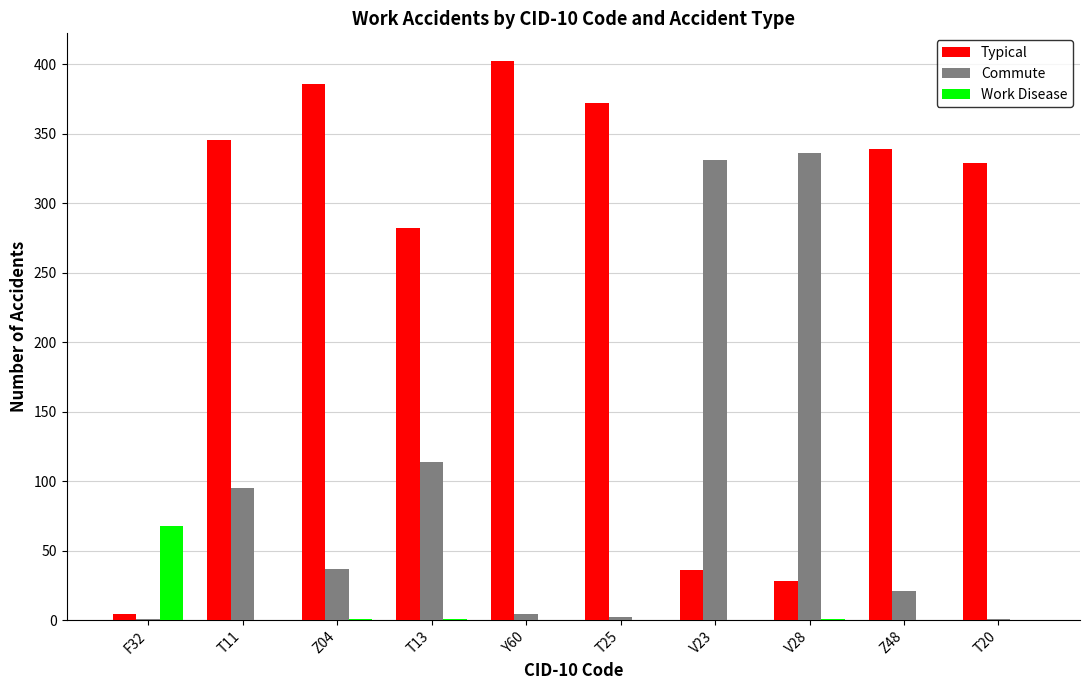

What is the sum of all Commute values?

942